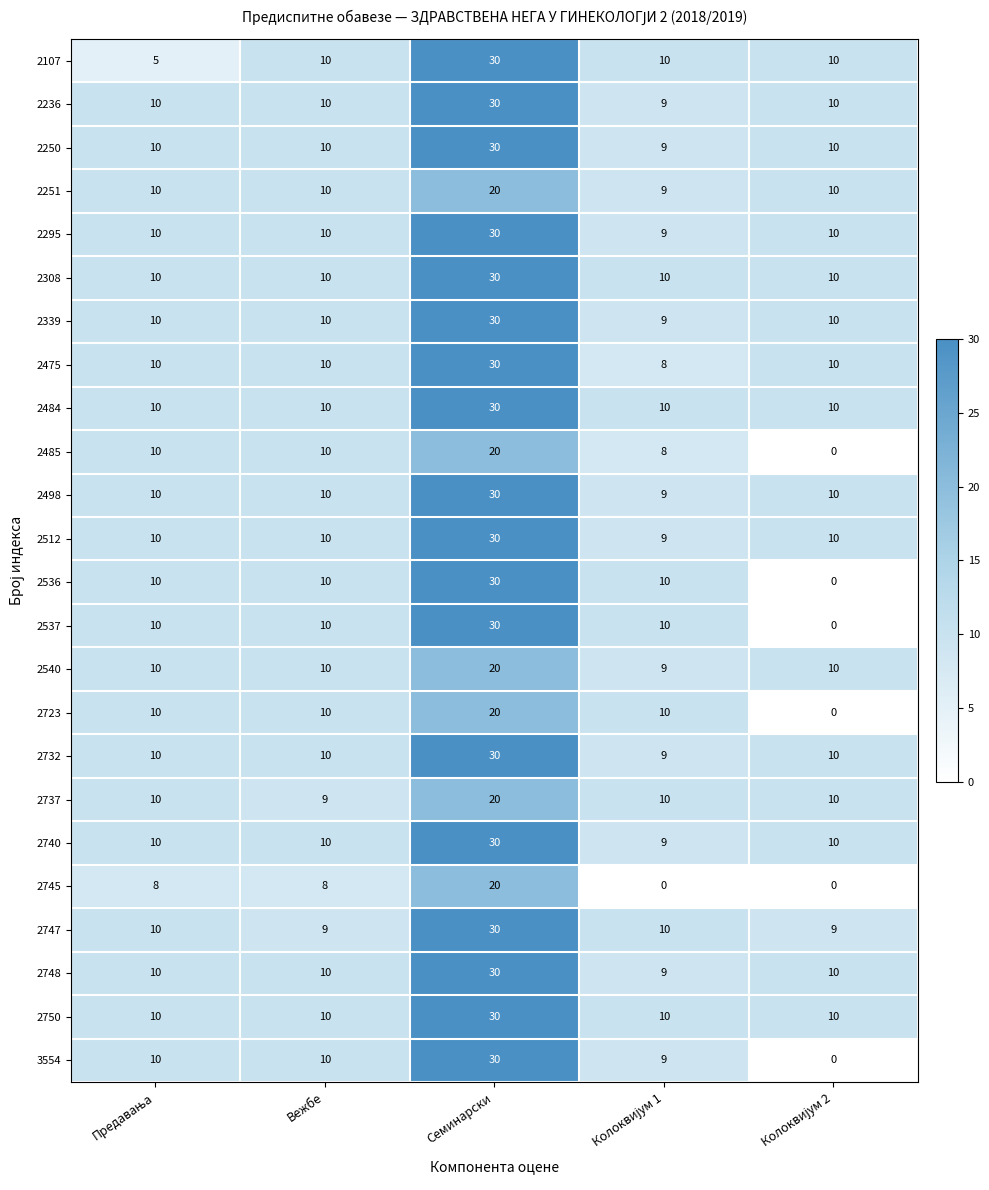

What is the maximum value for 2339?

30